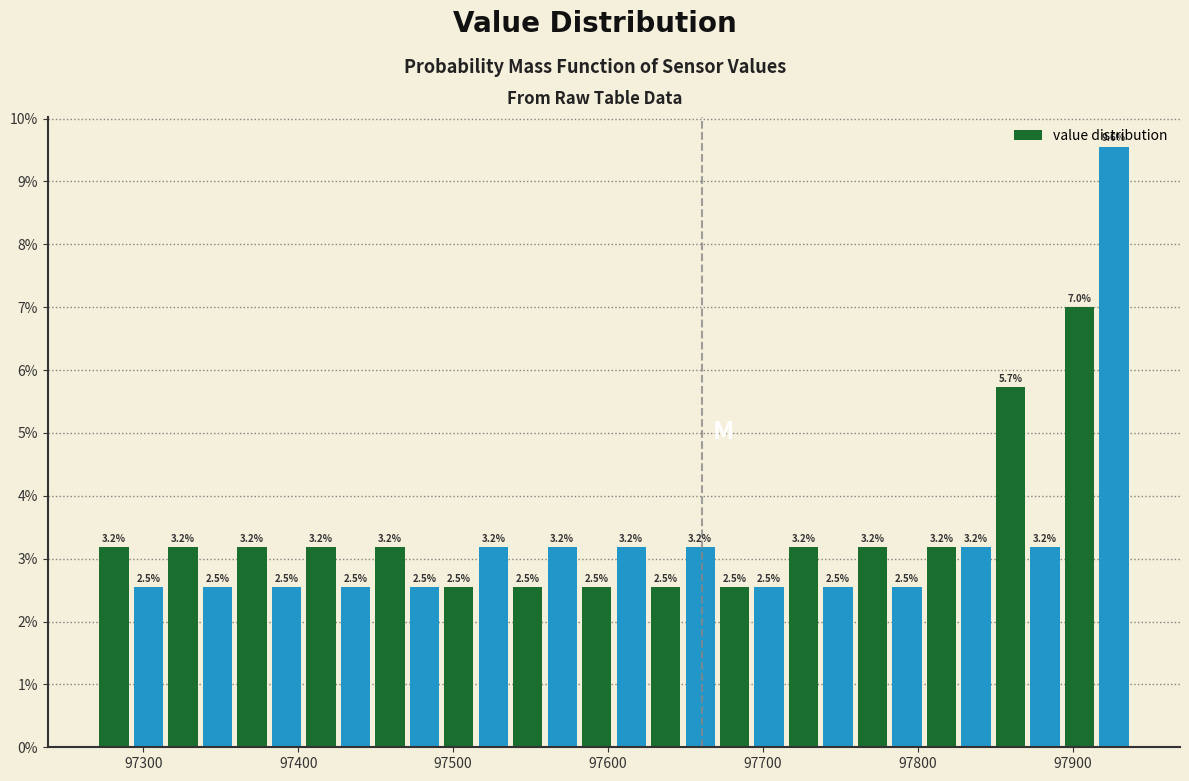

Around what value on the x-axis is the tallest bar? Give the approximate position of its centre, as read against the axis.

97930